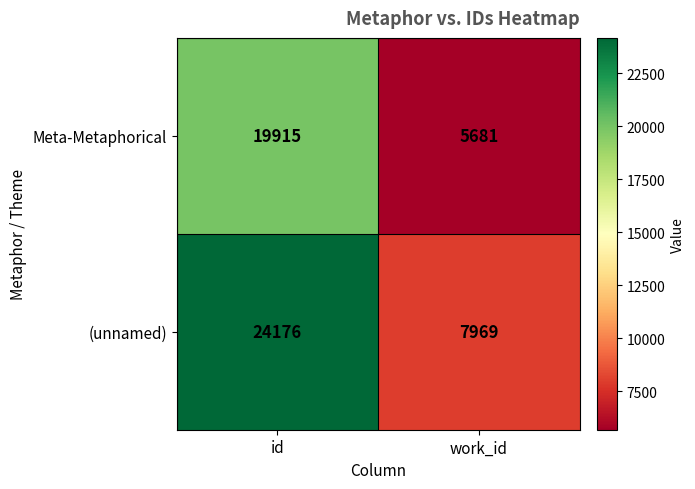

What is the total value across all series at work_id?

13650